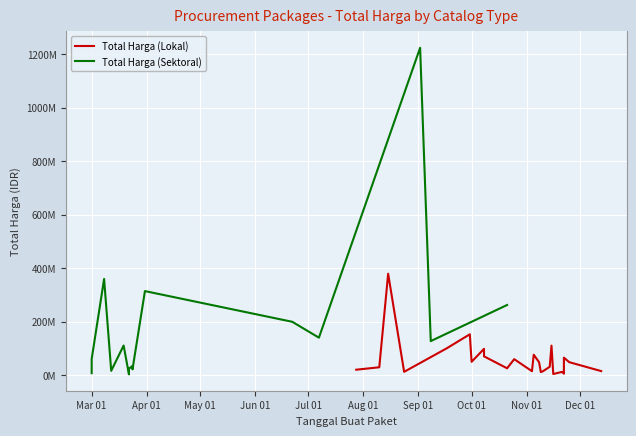

Where is the first local minimum for Total Harga (Lokal)?

3